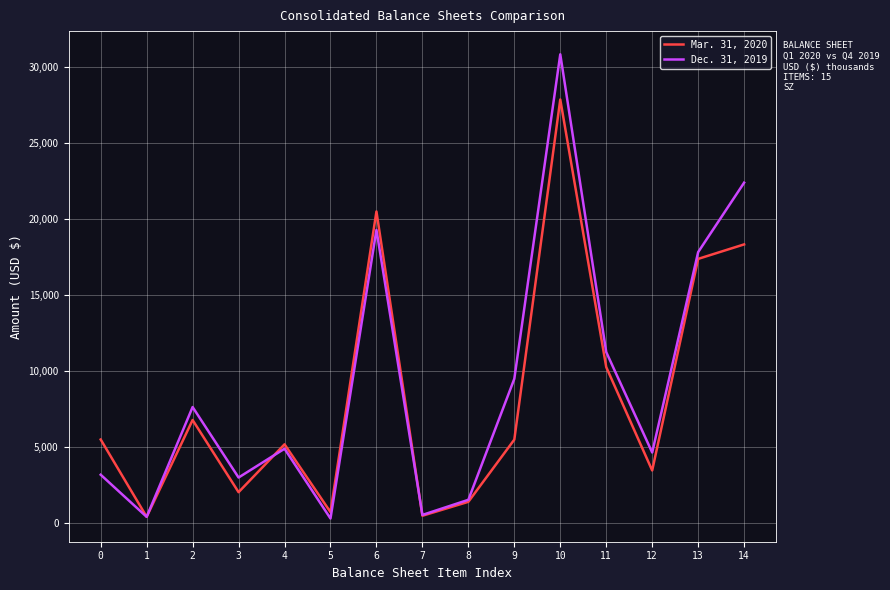

What is the sum of the Mar. 31, 2020 values at 6 and 1?

20852